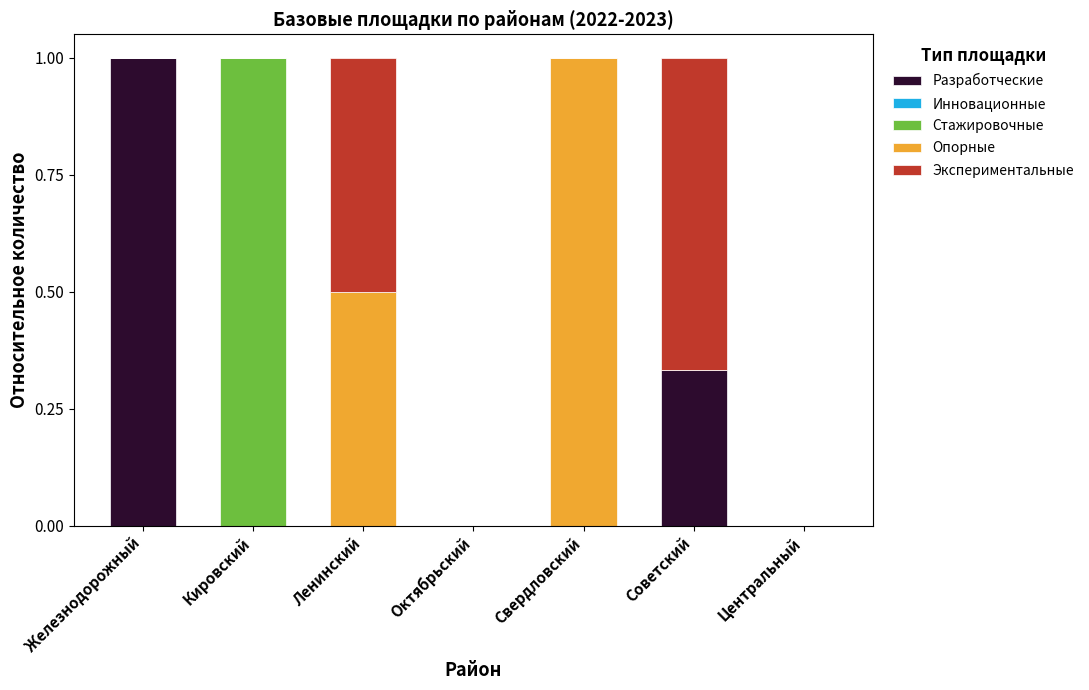

How many data points does each series have?

7